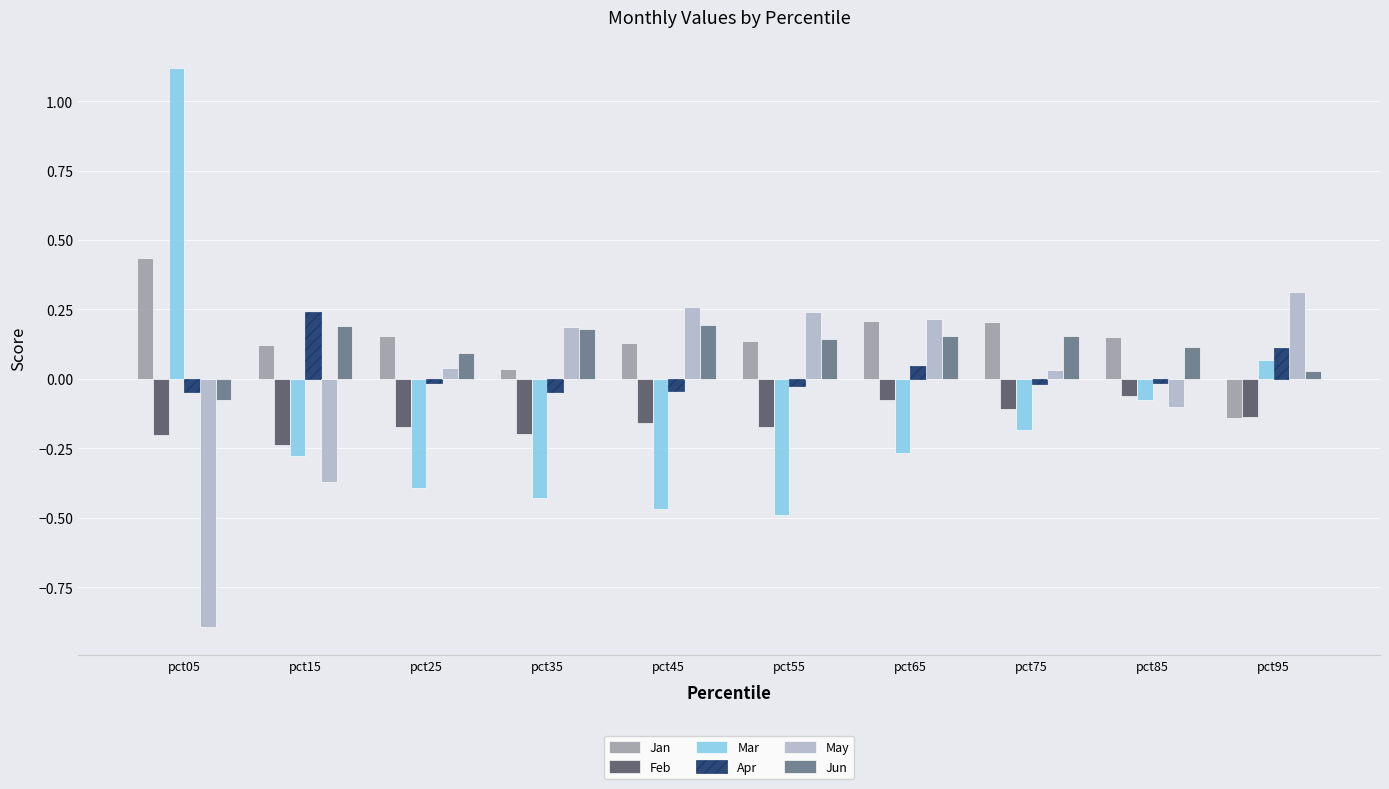

What are all the series names shown in the legend?

Jan, Feb, Mar, Apr, May, Jun